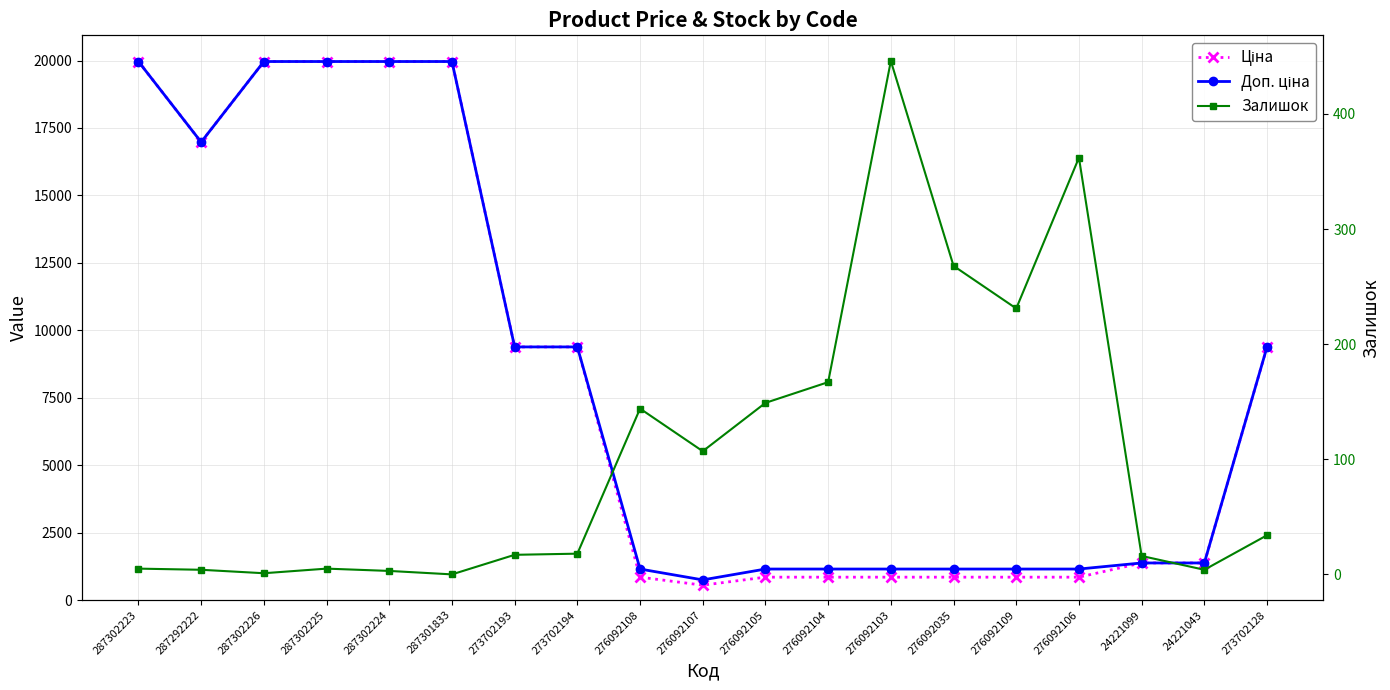

Where does the Ціна series first go above 1375?

287302223